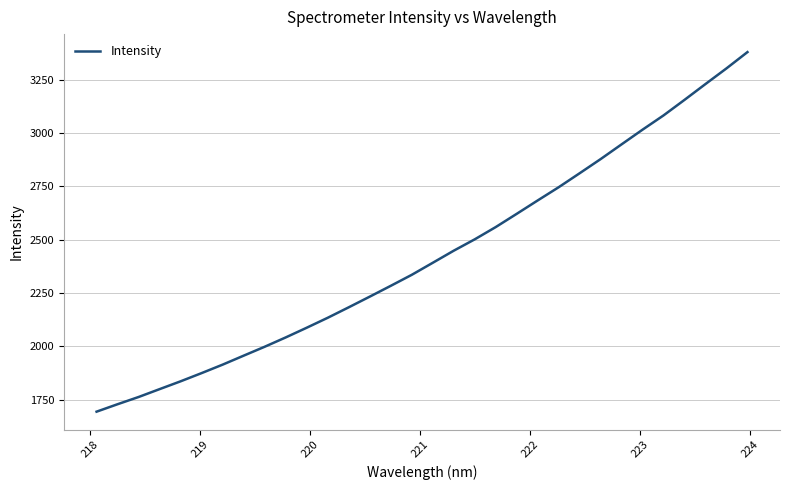

What is the difference between the maximum and minimum values?

1684.6